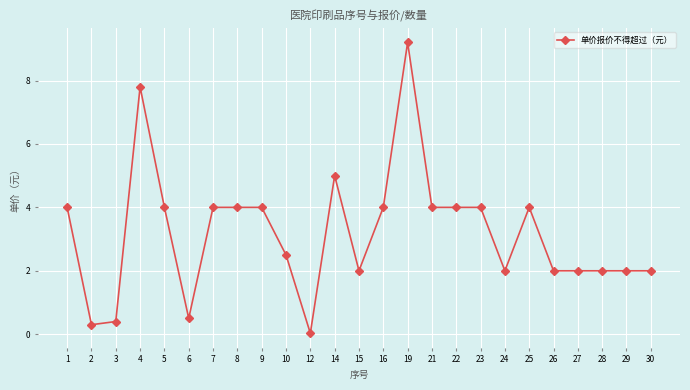

How many series are shown in this chart?

1